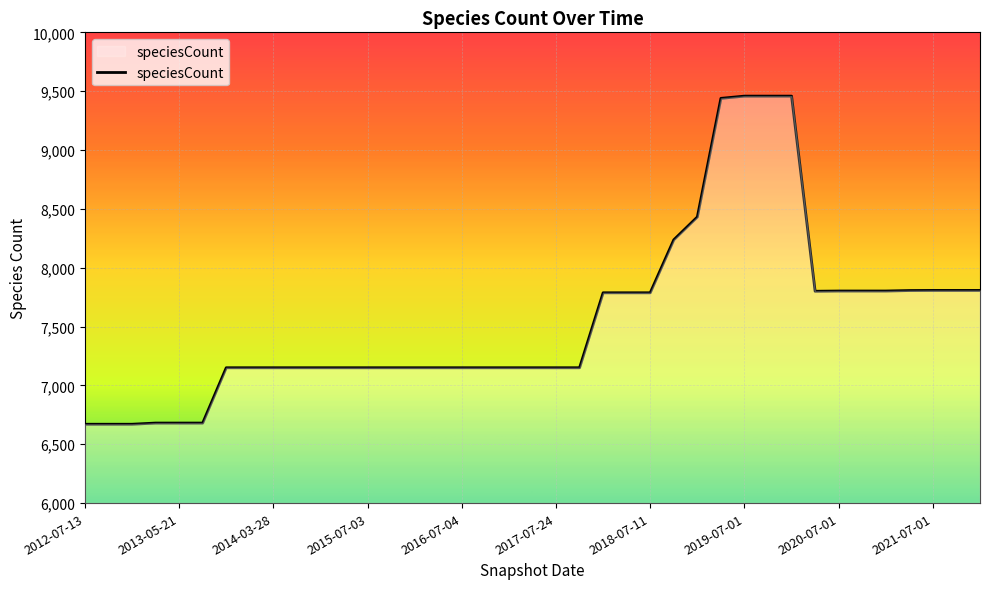

What is the minimum value shown in the chart?

6670